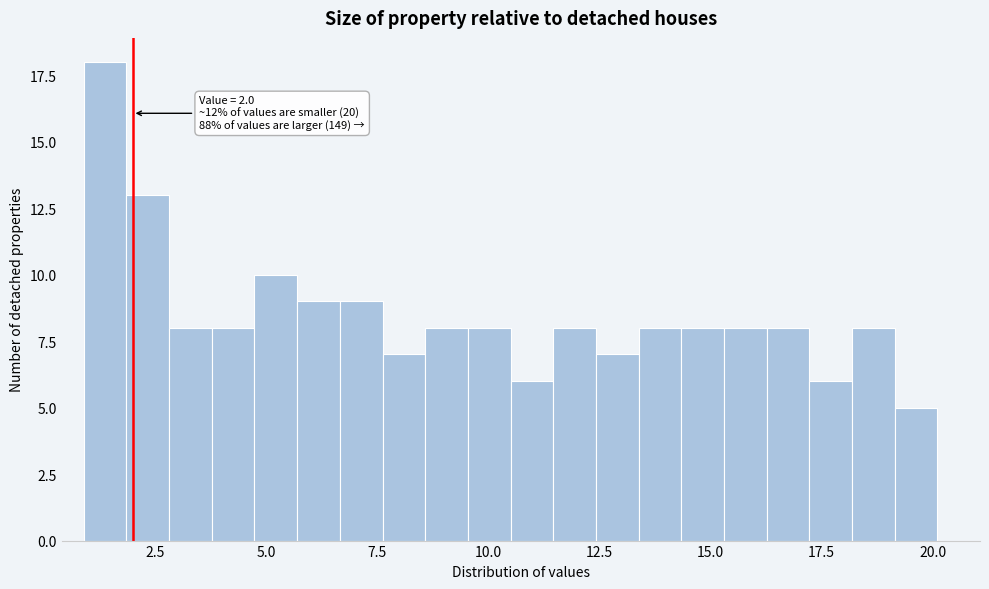

Around what value on the x-axis is the tallest bar? Give the approximate position of its centre, as read against the axis.

1.5